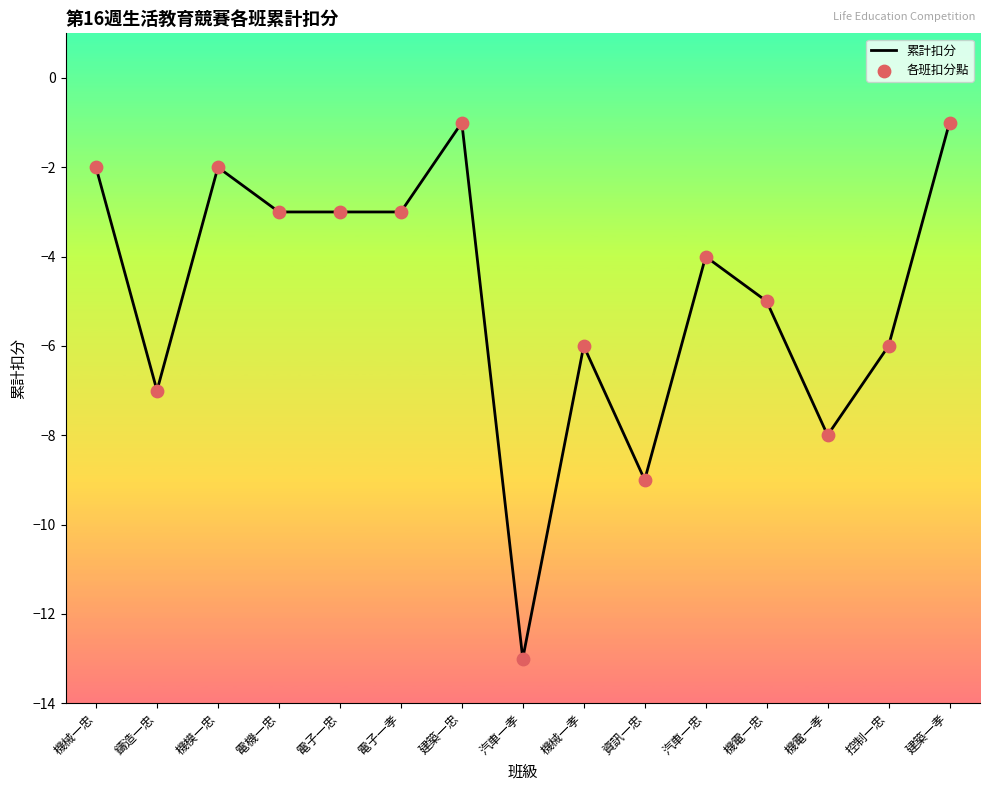

What is the difference between the maximum and minimum values?

12